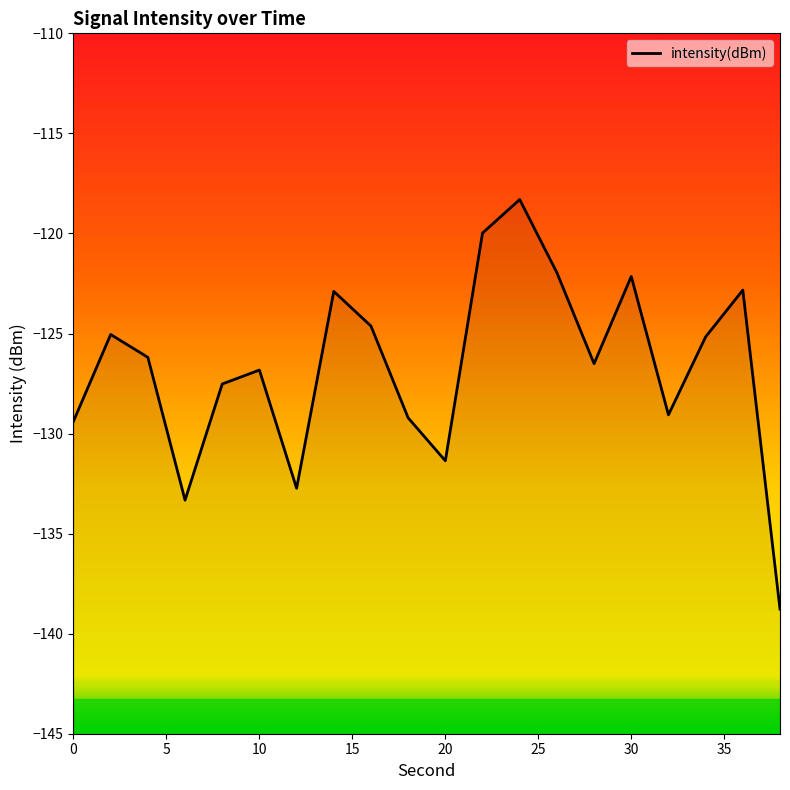

How many interior local valleys (lower than both neighbors) does the data have?

5